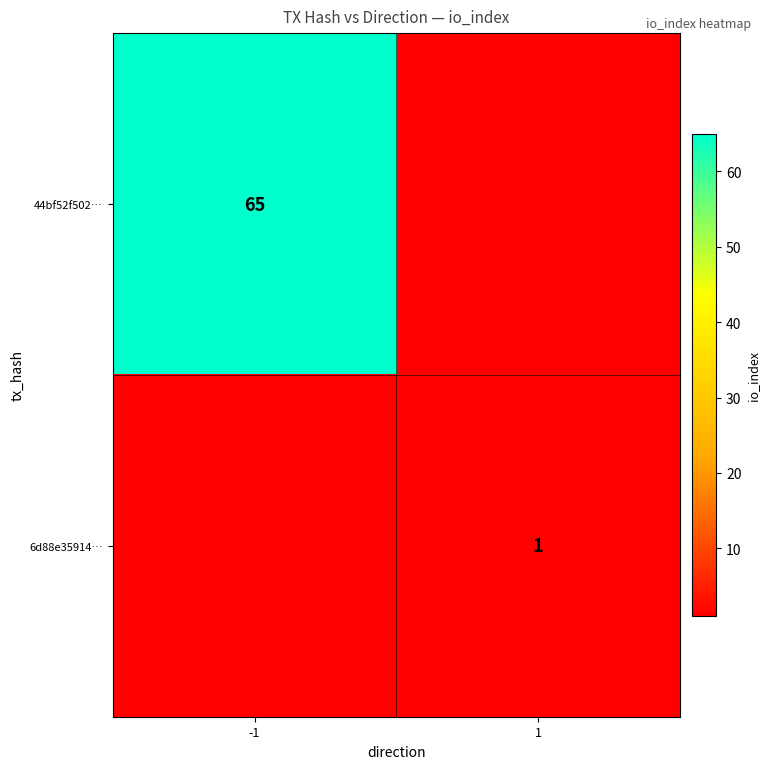

The 6d88e35914… series shows 0 at 1. True or false?

False